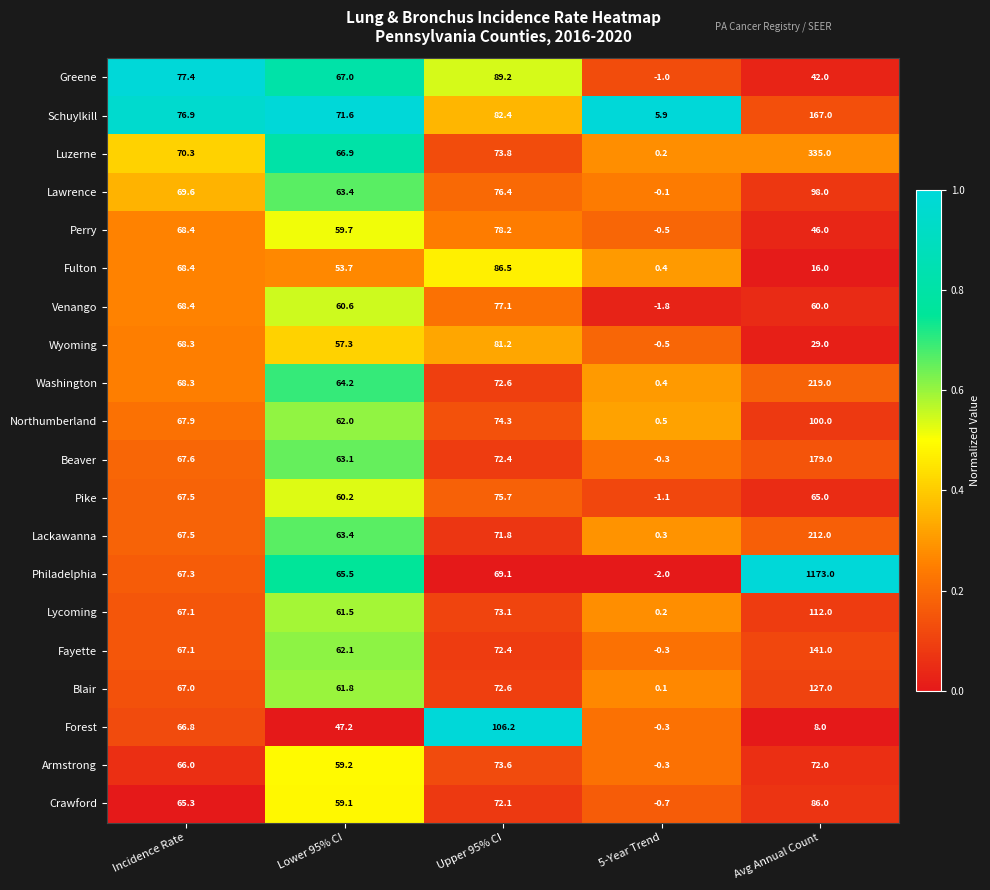

List the labels in order of Philadelphia value, smallest first.

5-Year Trend, Lower 95% CI, Incidence Rate, Upper 95% CI, Avg Annual Count